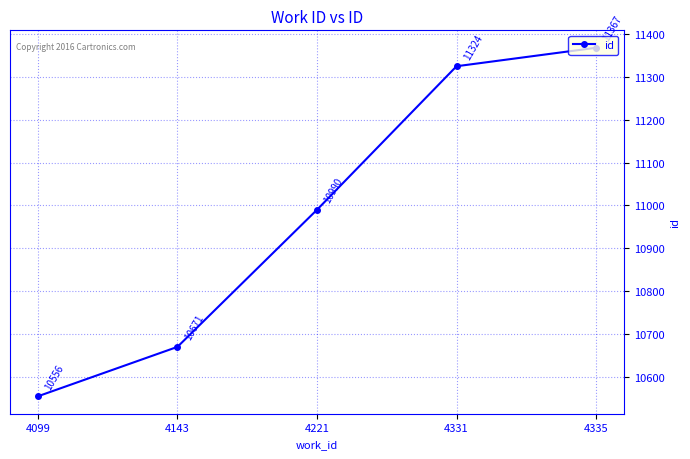

True or false: the data shows 10556 at 4099.

True